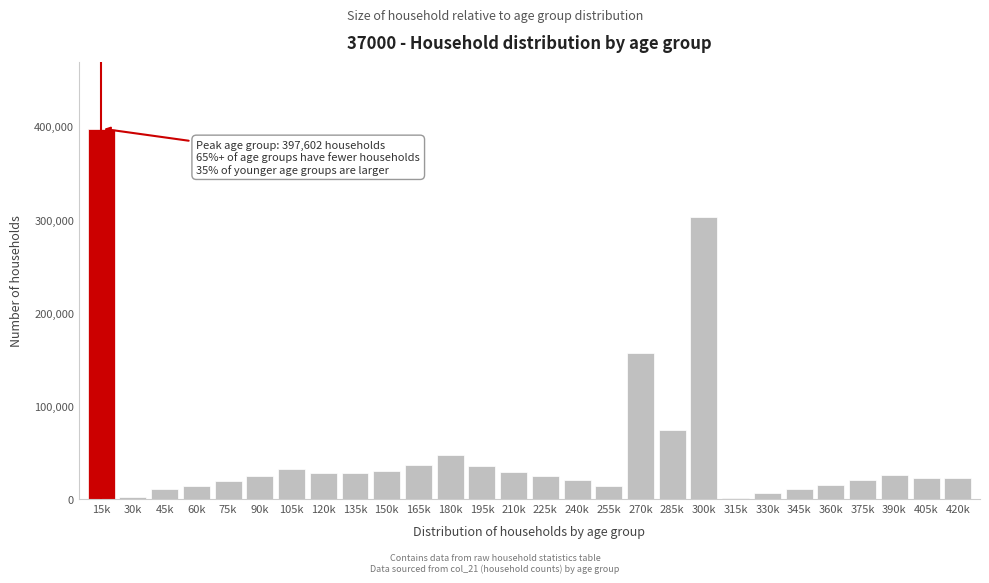

What is the sum of all values?

1453963